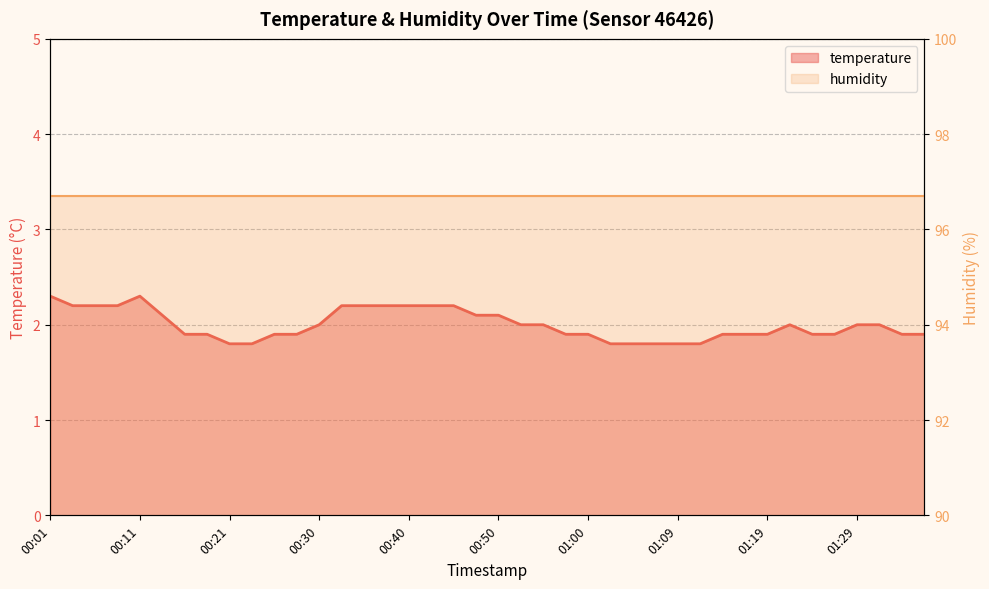

Reading right to left, what are all the values shown in this chart?

01:36=1.9	01:34=1.9	01:31=2.0	01:29=2.0	01:26=1.9	01:24=1.9	01:22=2.0	01:19=1.9	01:17=1.9	01:14=1.9	01:12=1.8	01:09=1.8	01:07=1.8	01:05=1.8	01:02=1.8	01:00=1.9	00:57=1.9	00:55=2.0	00:52=2.0	00:50=2.1	00:47=2.1	00:45=2.2	00:43=2.2	00:40=2.2	00:38=2.2	00:35=2.2	00:33=2.2	00:30=2.0	00:28=1.9	00:25=1.9	00:23=1.8	00:21=1.8	00:18=1.9	00:16=1.9	00:13=2.1	00:11=2.3	00:08=2.2	00:06=2.2	00:04=2.2	00:01=2.3